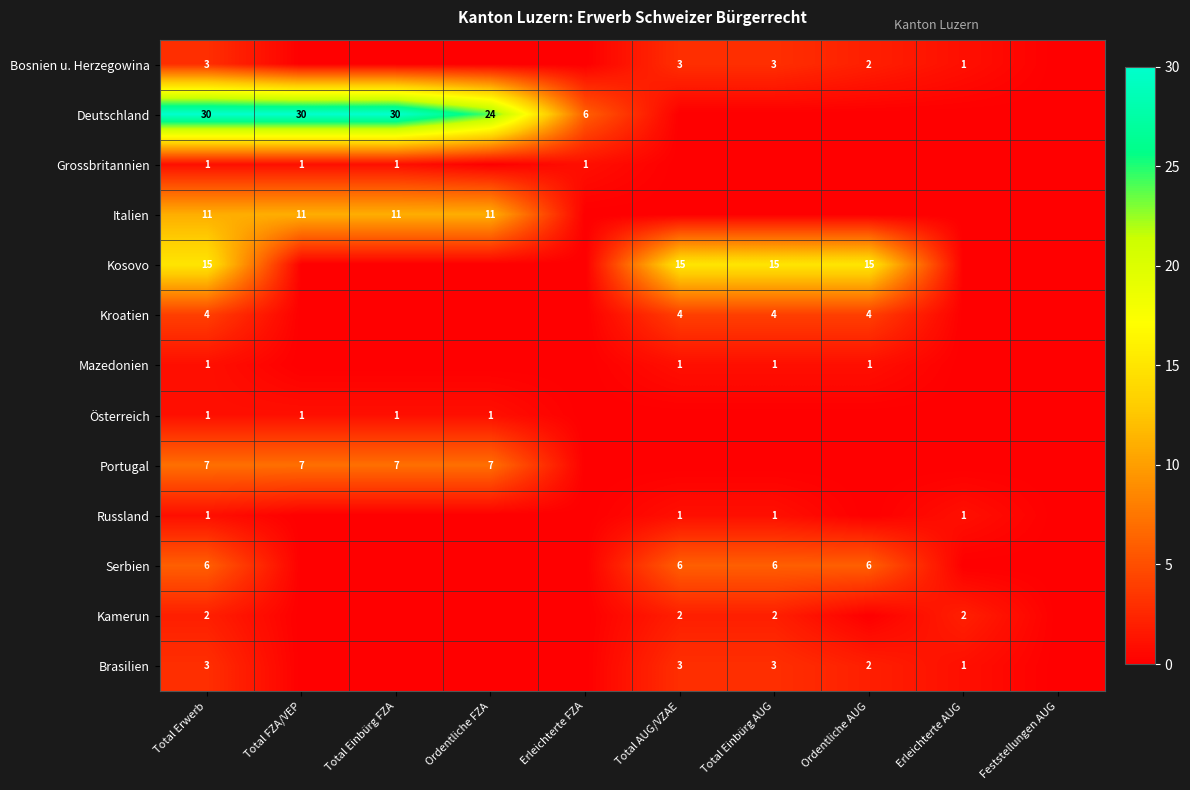

What is the difference between the highest and lowest values at Total Erwerb?

29